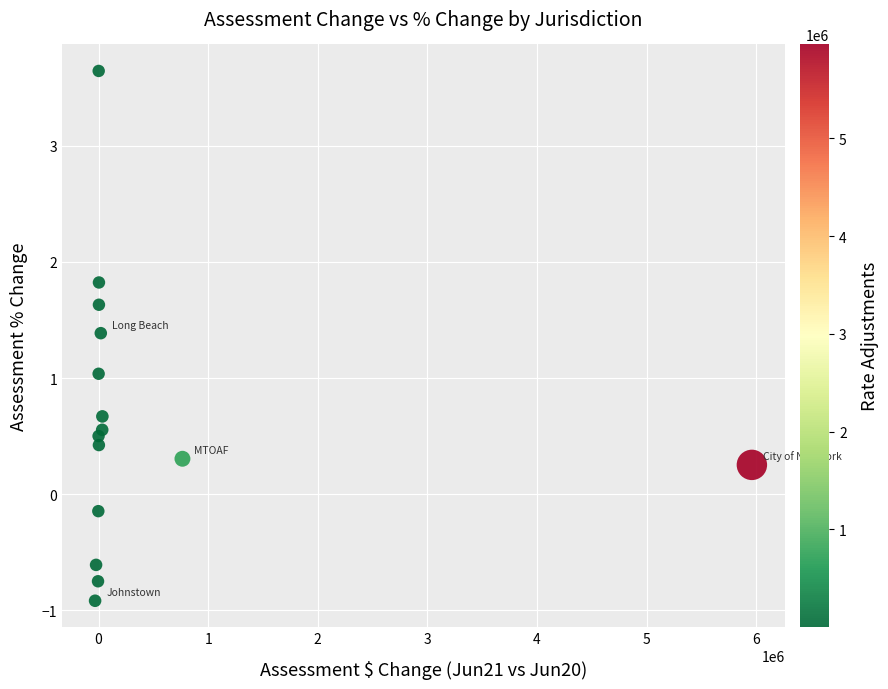

What is the range of X values (max minus min)?

5991618.3